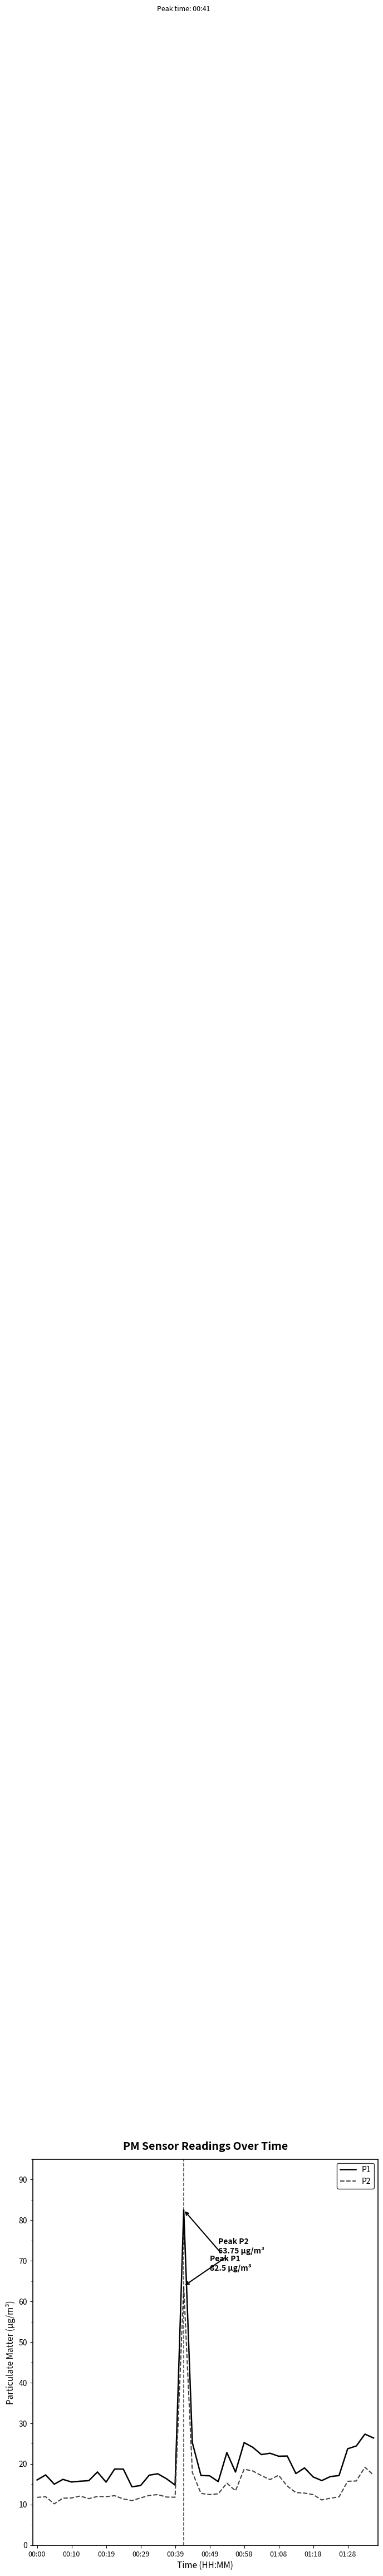

How many distinct data groups are displayed?

2